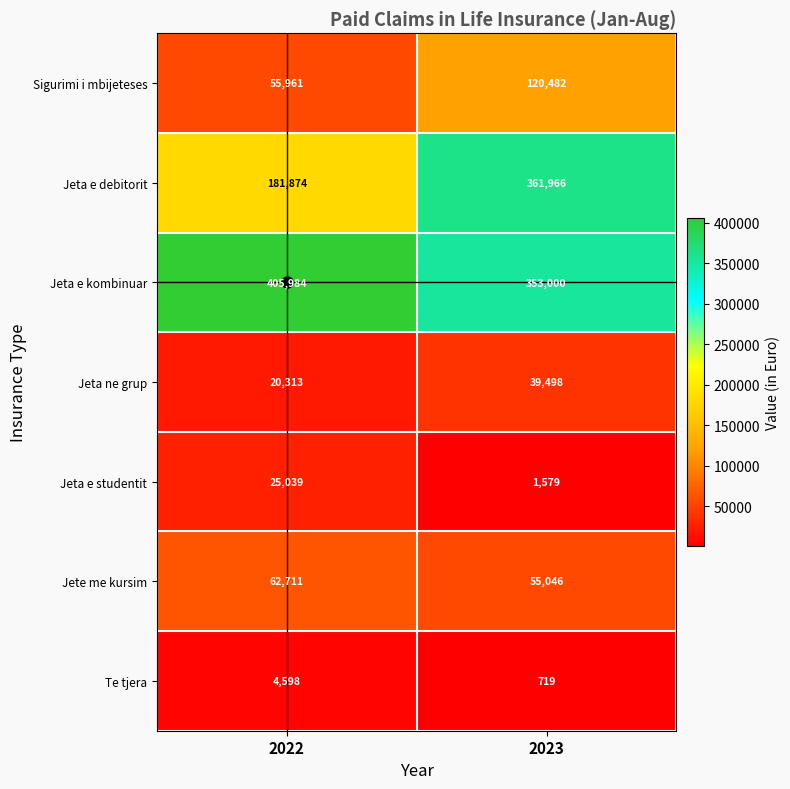

At how many categories does at least one series exceed 179031?

2